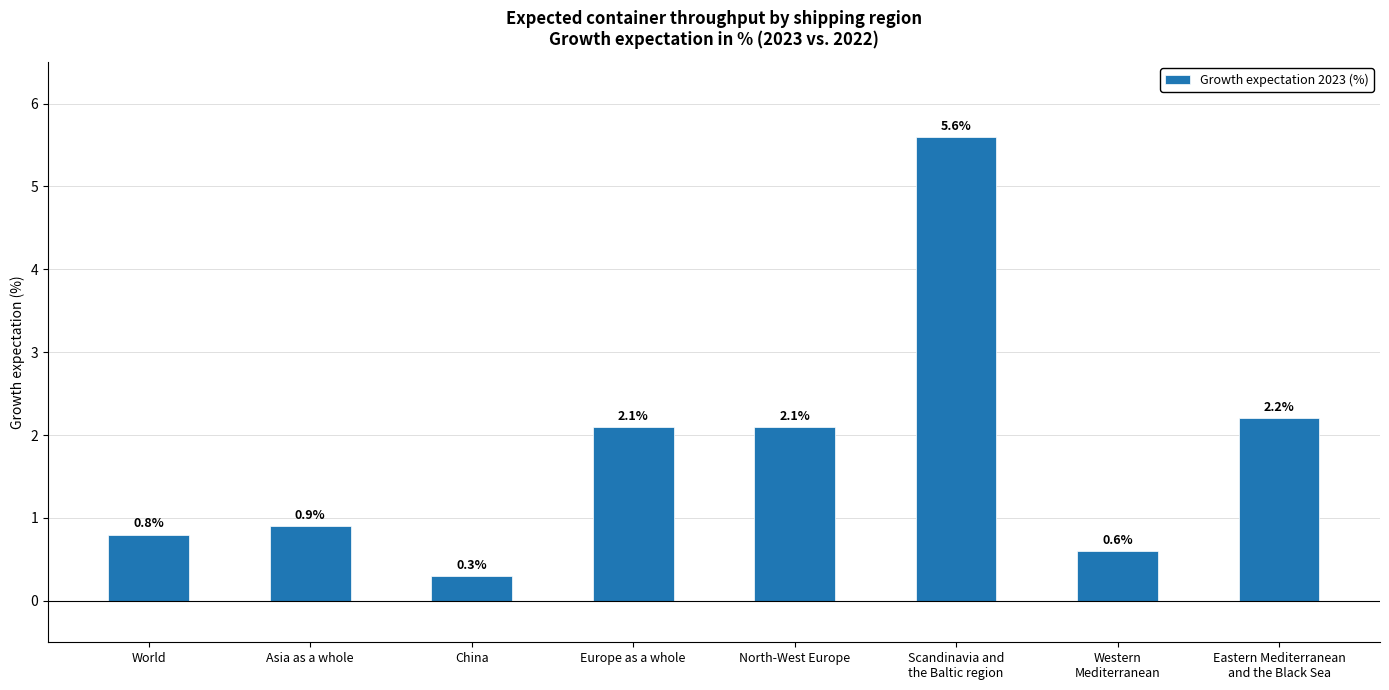

At which label does the data first exceed 2?

Europe as a whole